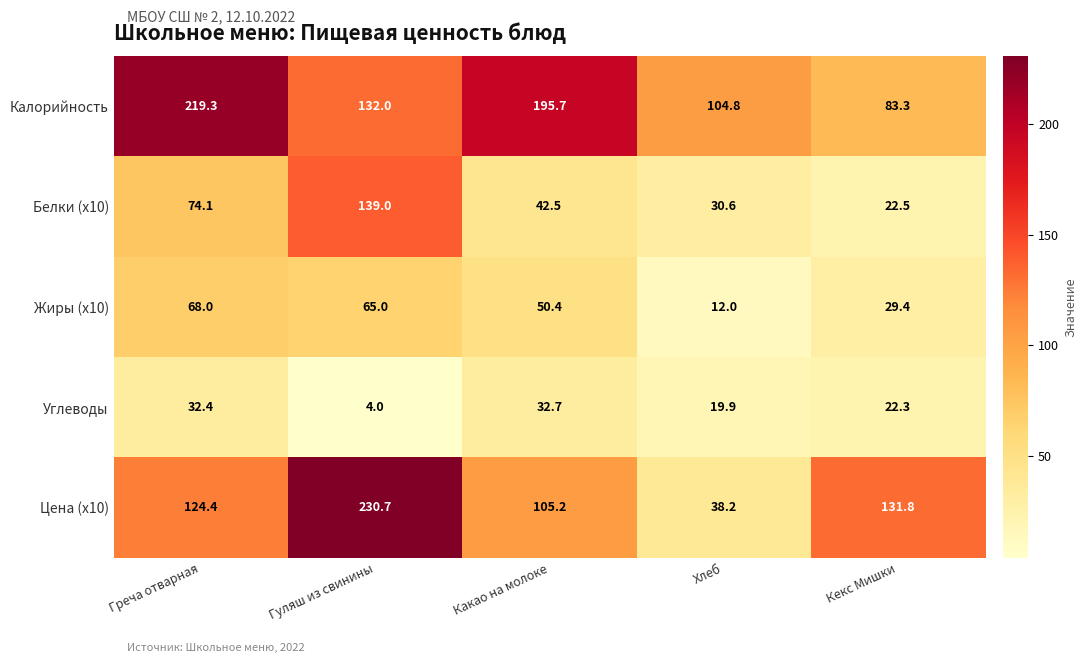

The value of Белки (x10) at Гуляш из свинины is 50.4. True or false?

False